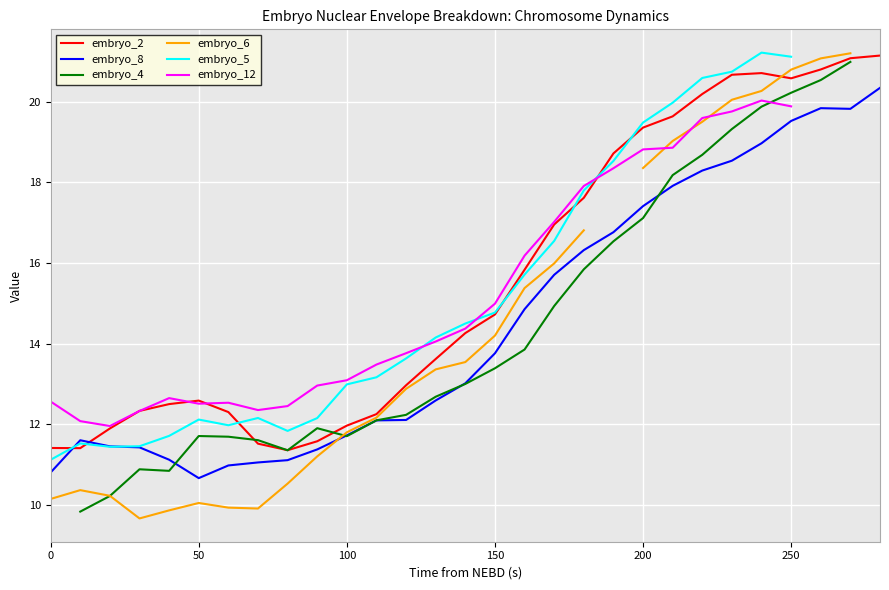

After their last crossing, which series has the higher values: embryo_8 or embryo_2?

embryo_2